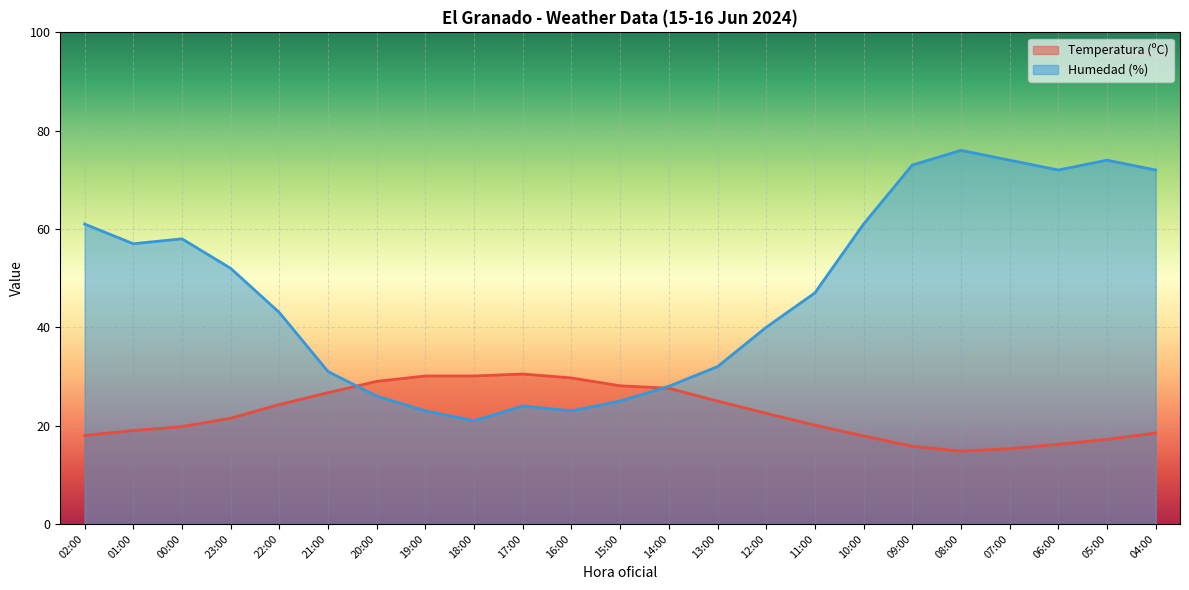

List the labels in order of Humedad (%) value, smallest first.

18:00, 19:00, 16:00, 17:00, 15:00, 20:00, 14:00, 21:00, 13:00, 12:00, 22:00, 11:00, 23:00, 01:00, 00:00, 02:00, 10:00, 06:00, 04:00, 09:00, 07:00, 05:00, 08:00